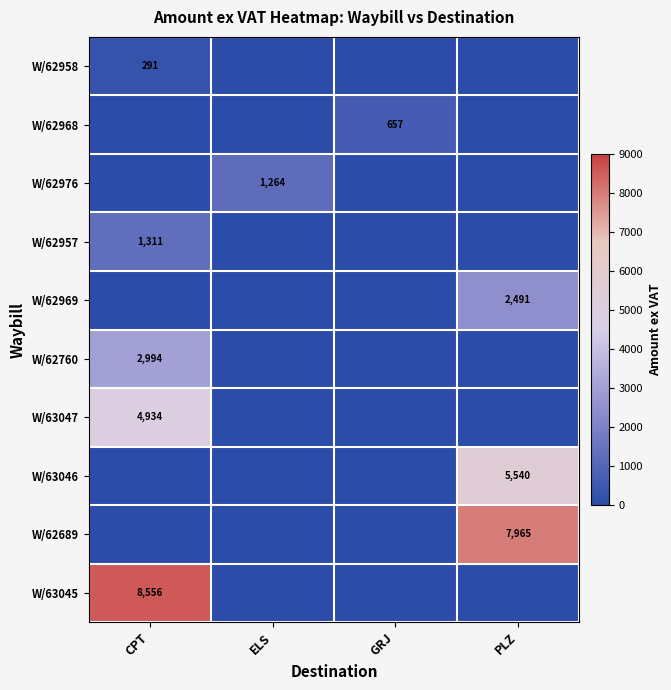

True or false: W/62976 has a value of 1264 at ELS.

True